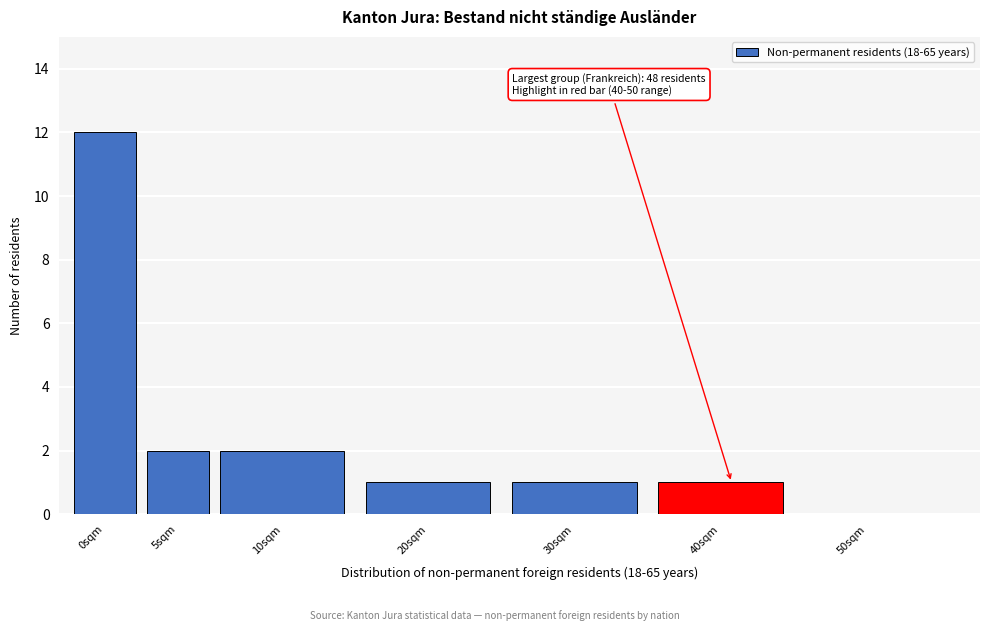

Reading left to right, what are all the values shown in this chart?

0sqm=12	5sqm=2	10sqm=2	20sqm=1	30sqm=1	40sqm=1	50sqm=0